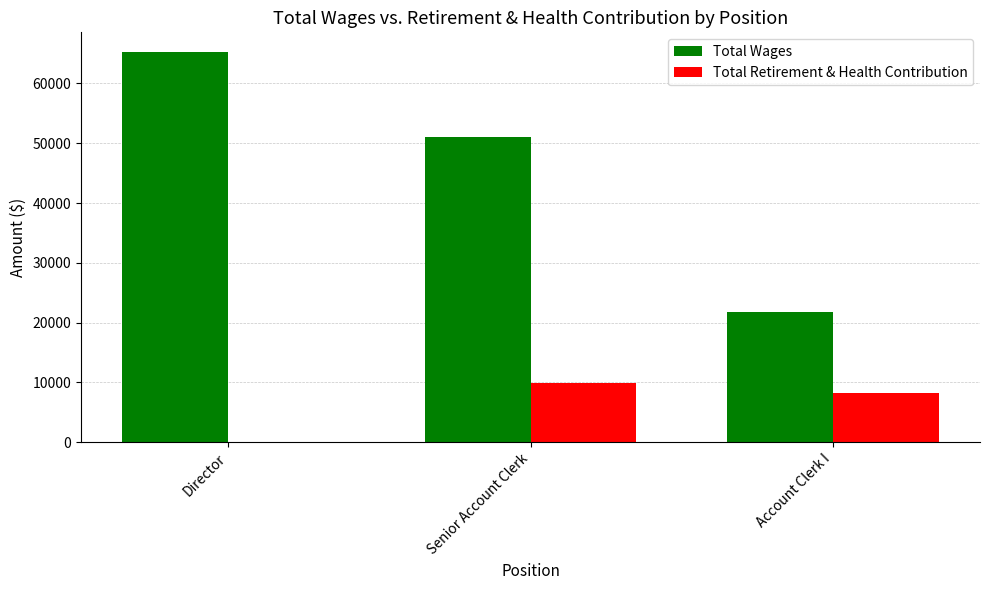

The value of Total Retirement & Health Contribution at Account Clerk I is 8286. True or false?

True